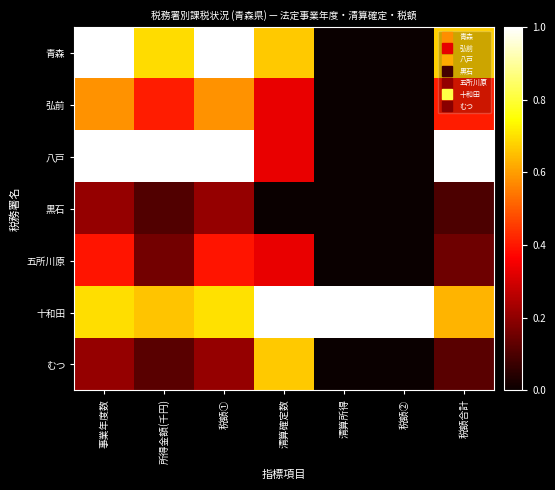

Between 税額① and 清算所得, which series saw the biggest shift?

八戸